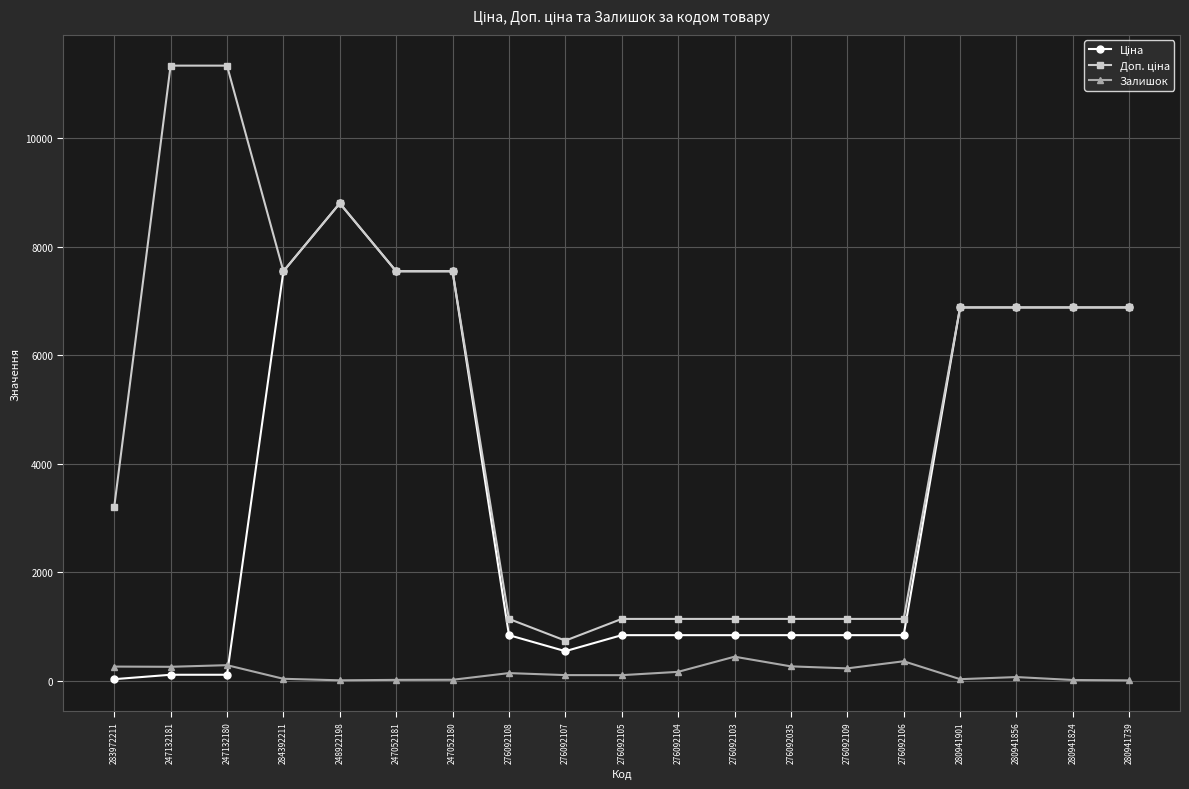

True or false: Залишок has a value of 231.0 at 276092109.

True